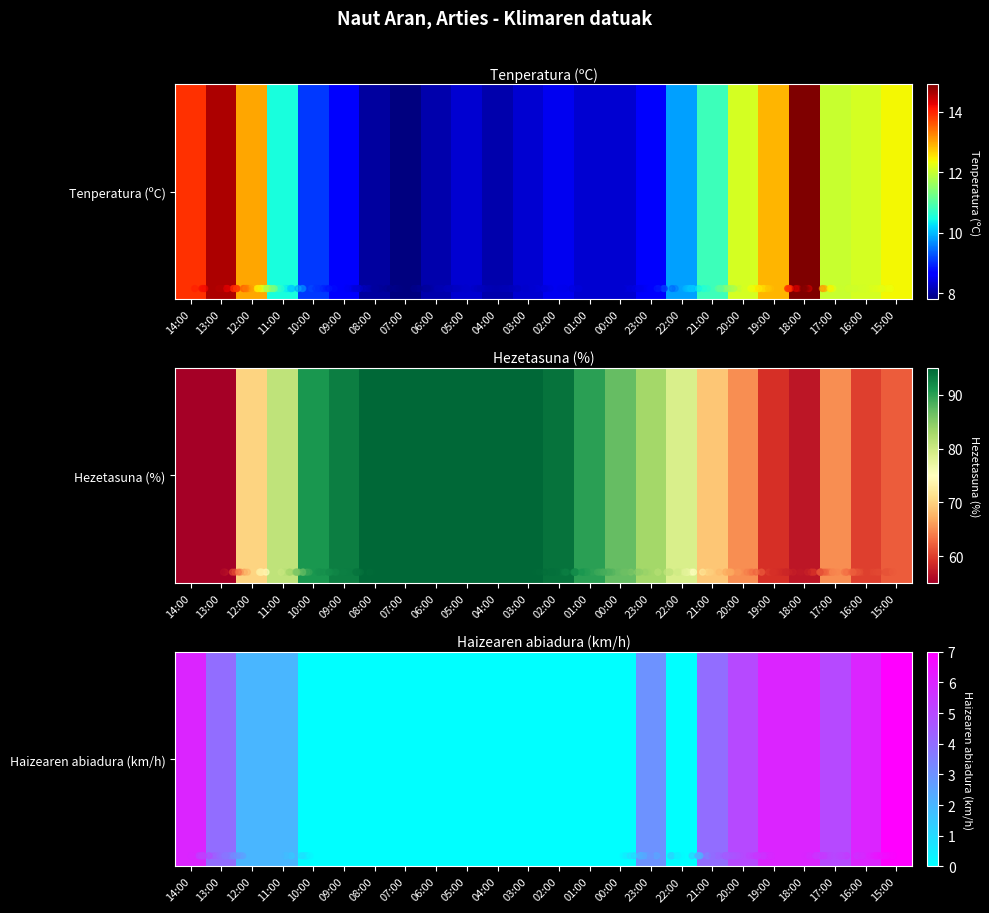

At which label is Tenperatura (ºC) closest to 11?

21:00